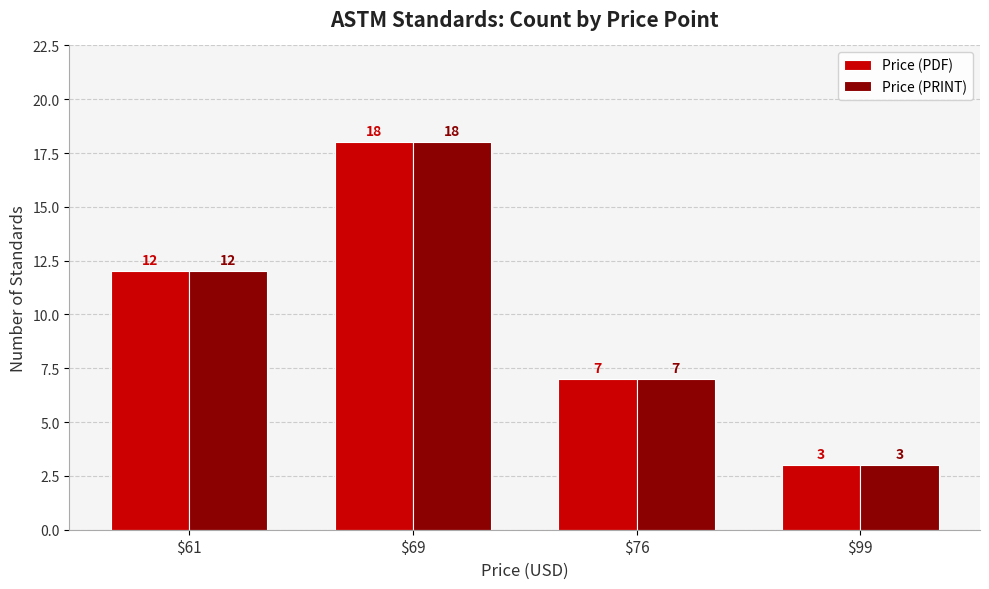

At which category is the sum across all series the highest?

$69